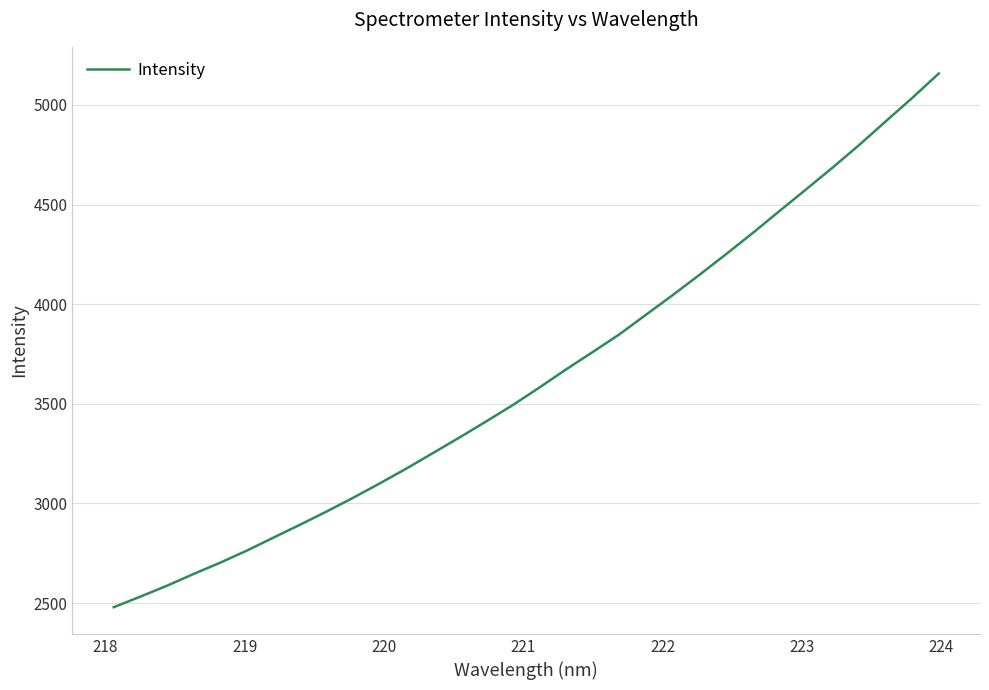

What is the greatest value displayed?

5158.0